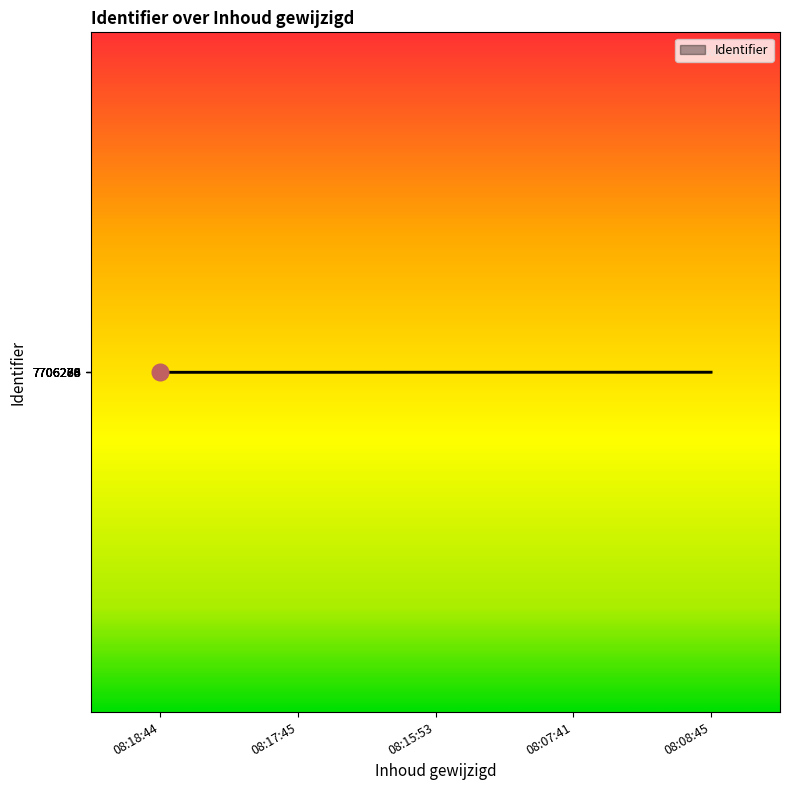

What is the ratio of the value at 08:15:53 to the value at 08:17:45?

1.0